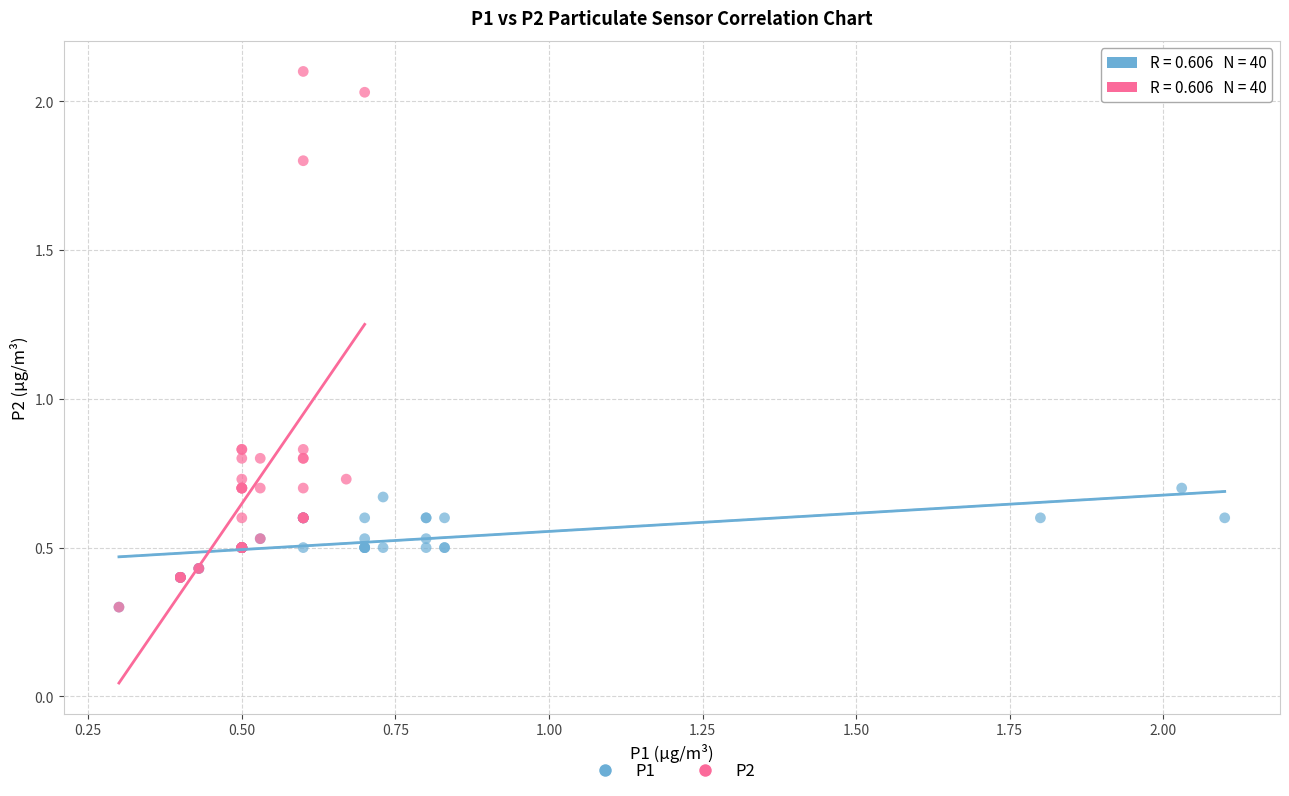

Which series contains the highest Y value?

P2